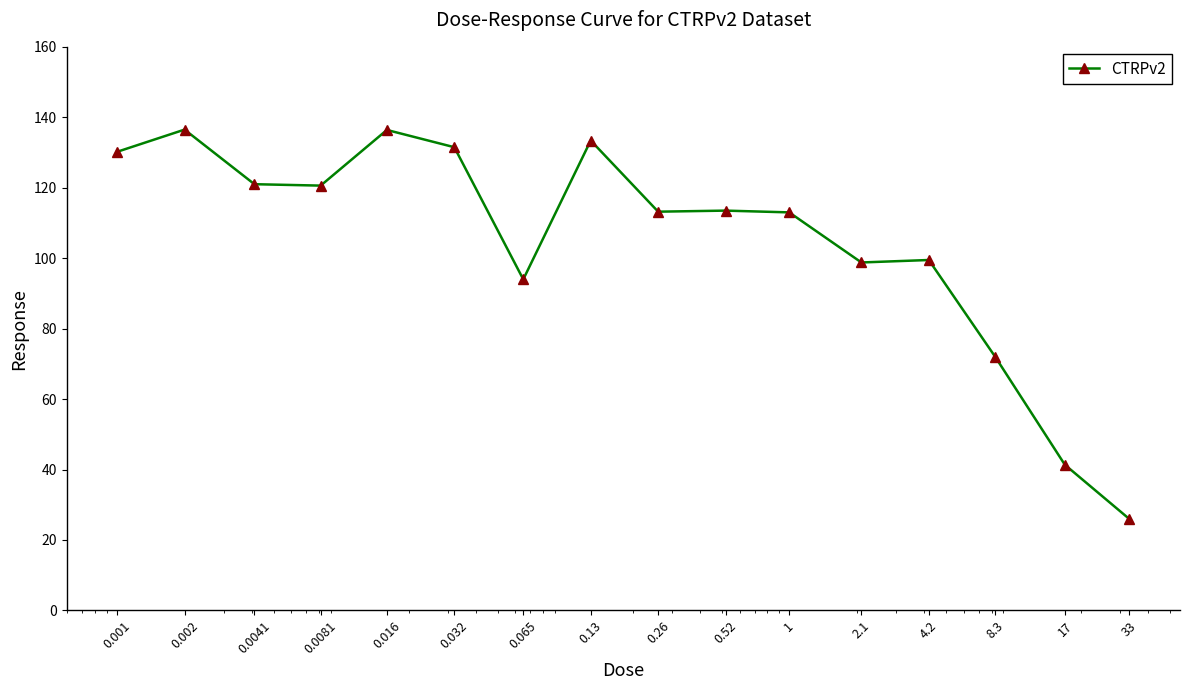

What is the value of the 1st point from the left?

130.2